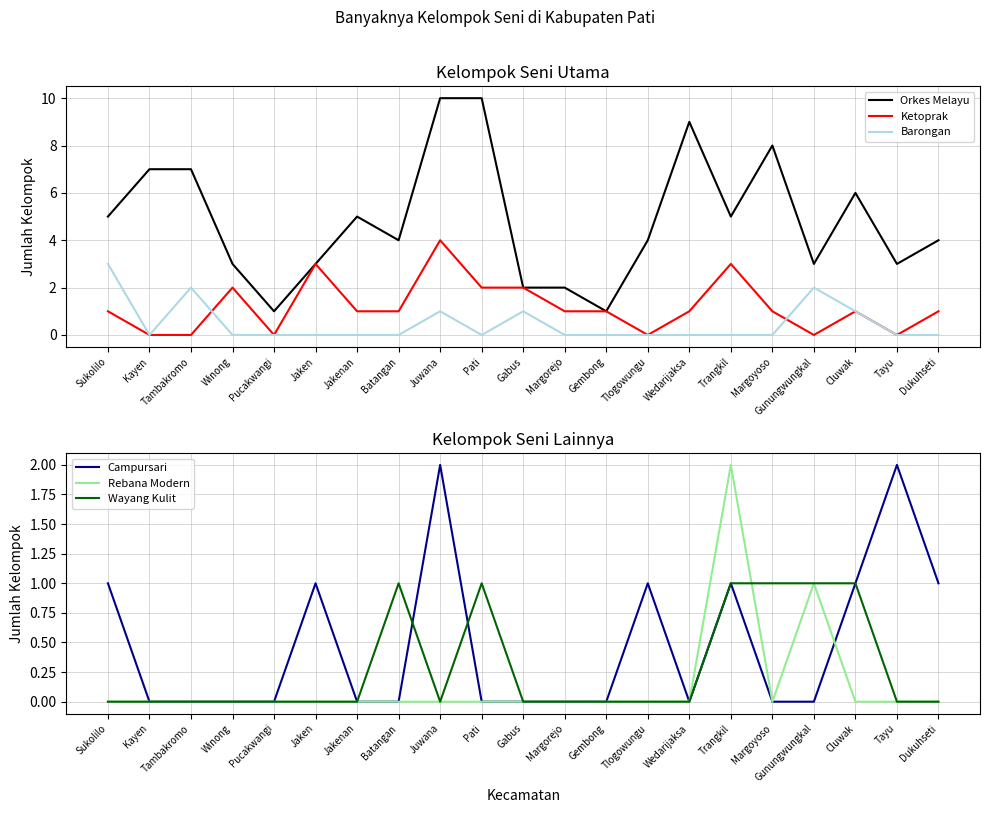

Which series has the widest spread of values?

Orkes Melayu